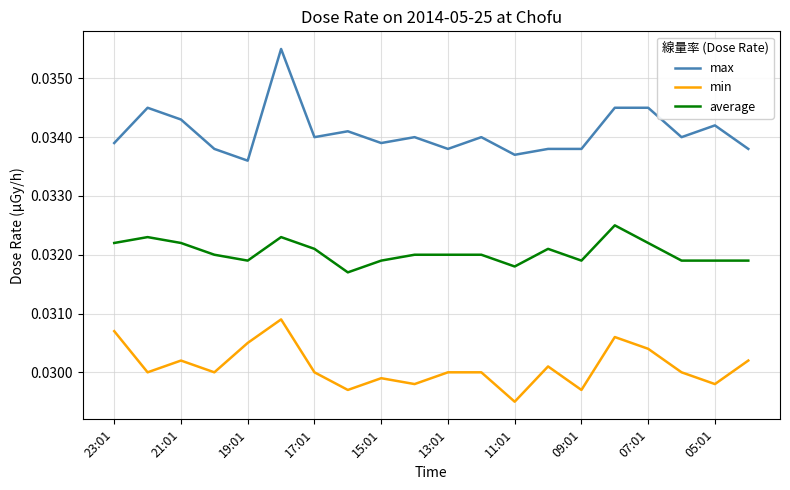

Which series has the largest total across all categories?

max